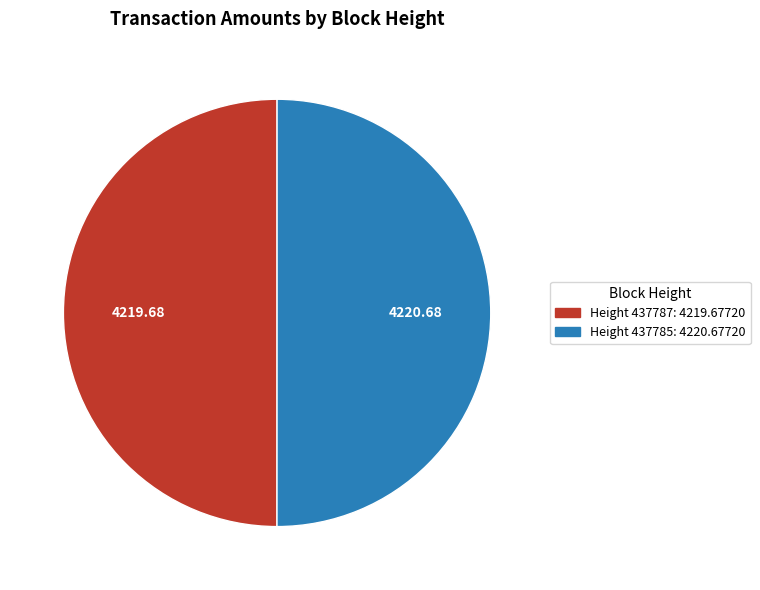

How many segments does this pie chart have?

2